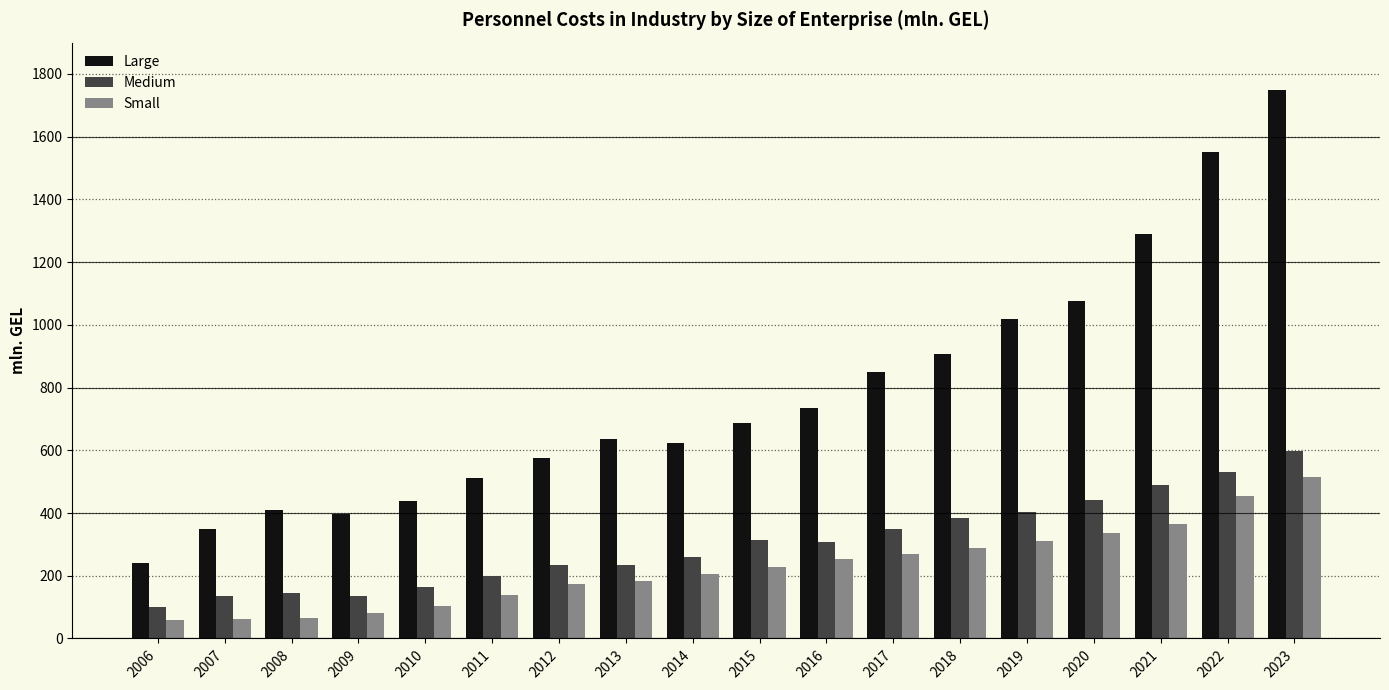

Which series has the largest total across all categories?

Large